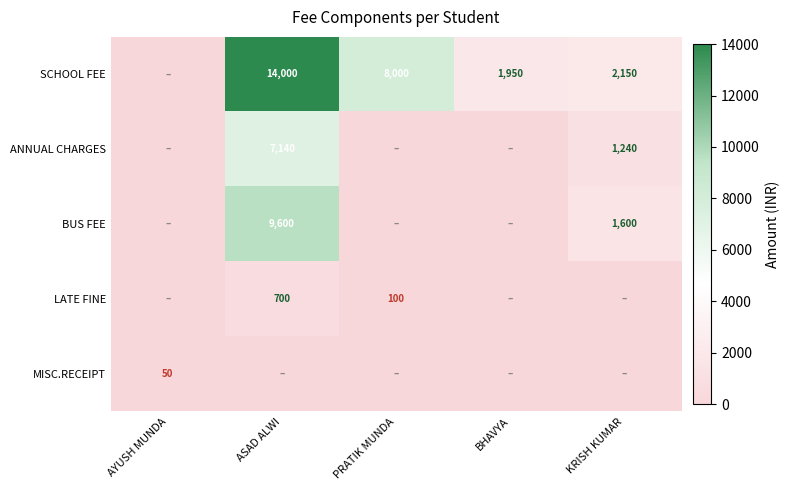

Count the number of data series in this chart.

5